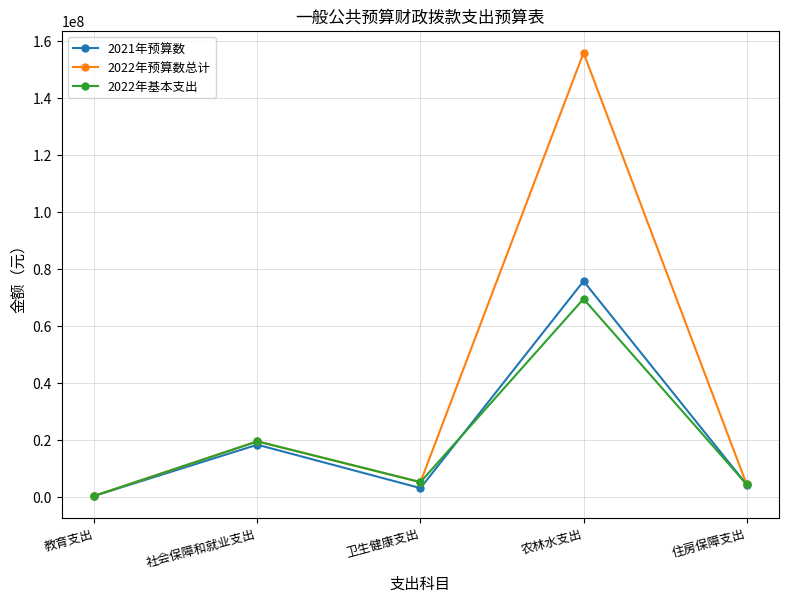

What is the label of the 1st point from the left?

教育支出